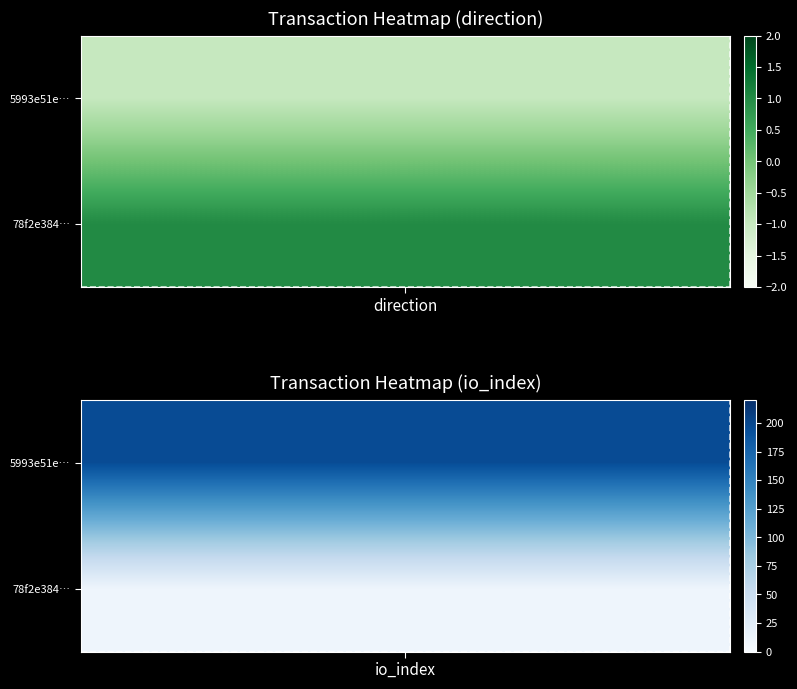

Between 0 and 1, which is larger?

1